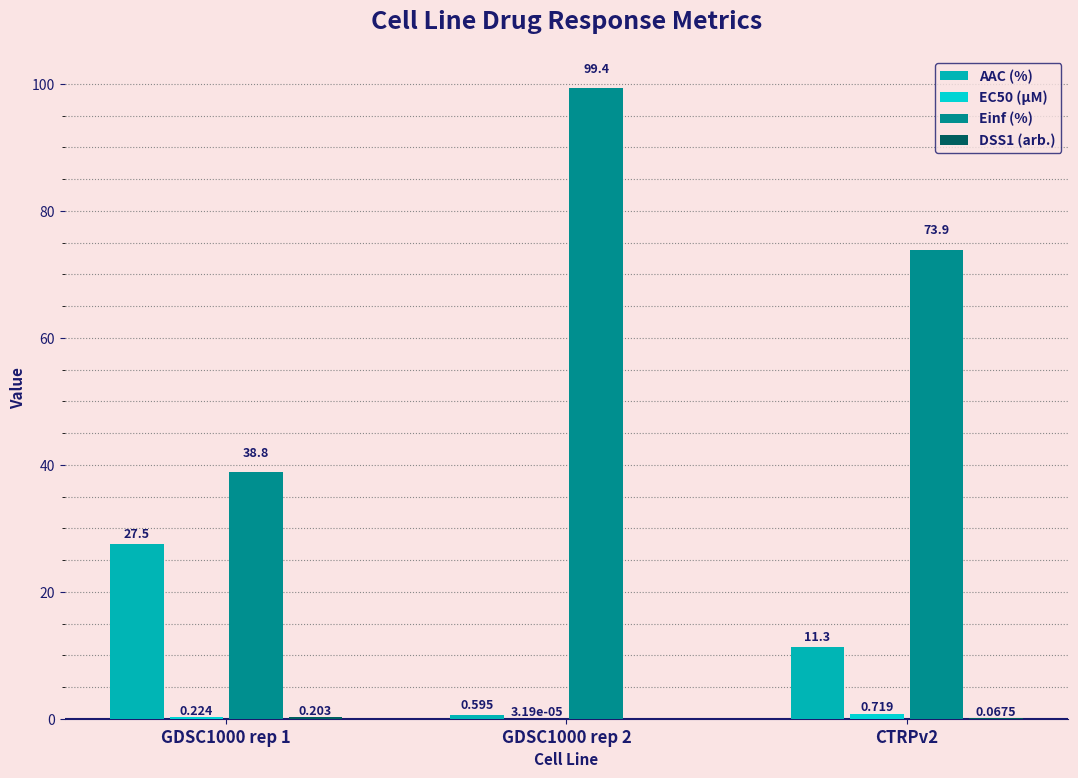

Which series has the largest total across all categories?

Einf (%)